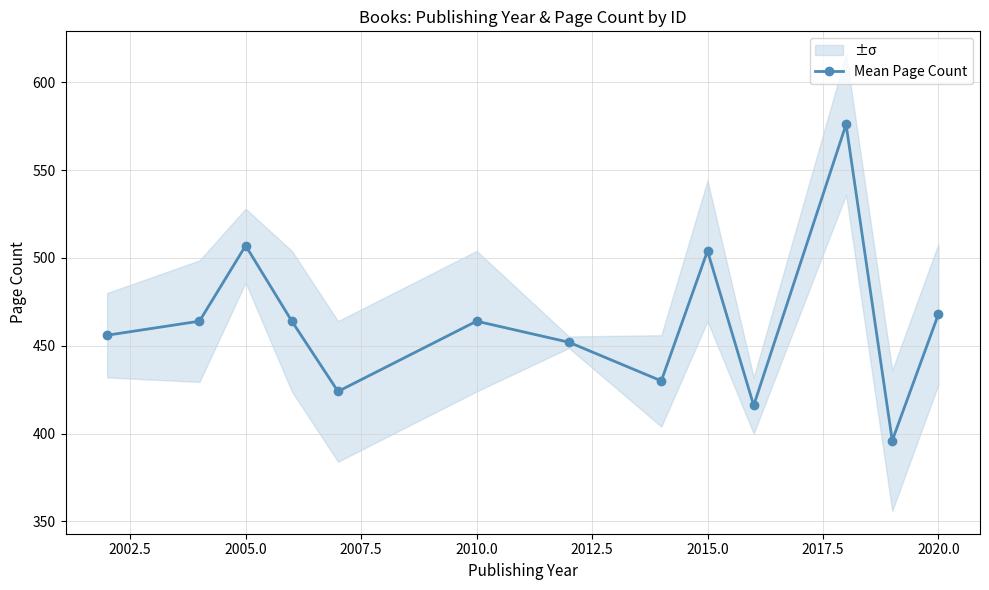

How many lines are shown in the chart?

1